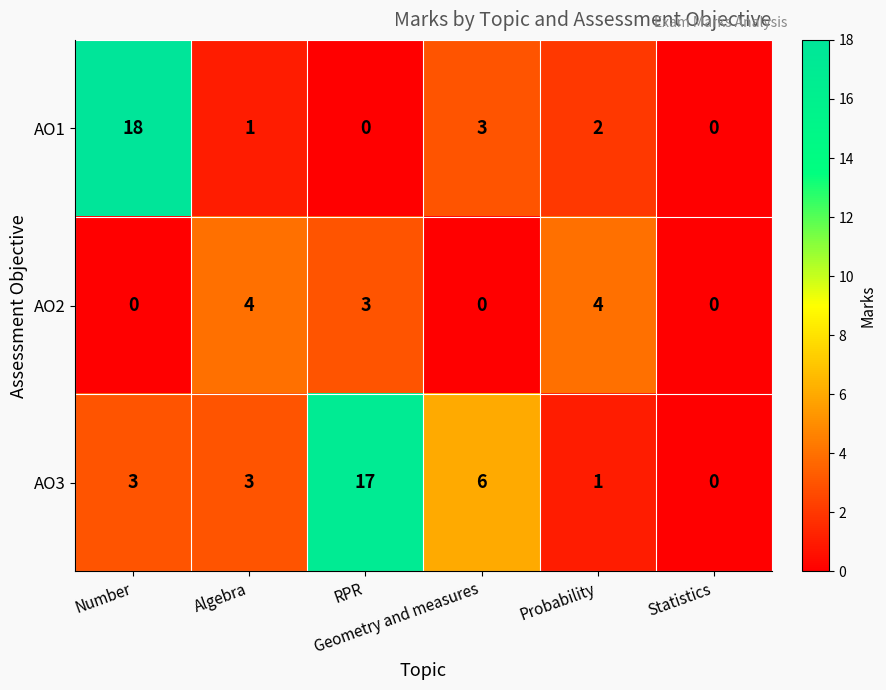

Which series has the widest spread of values?

AO1